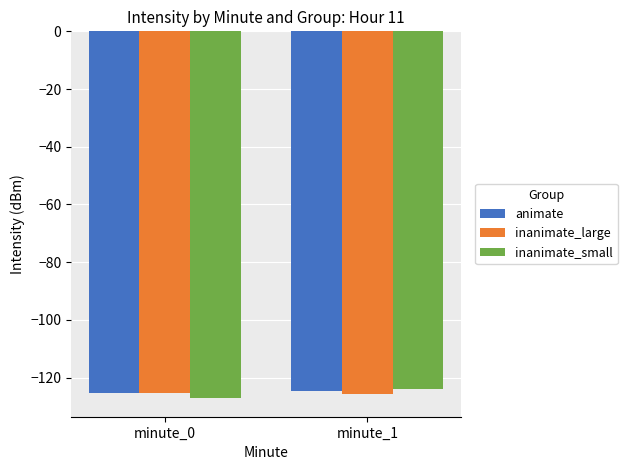

The value of inanimate_small at minute_0 is -127.2. True or false?

True